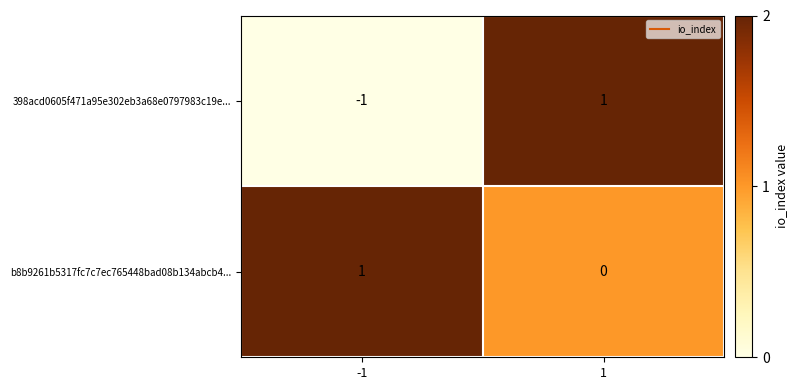

Which series has the largest range (max minus min)?

398acd0605f471a95e302eb3a68e0797983c19e...